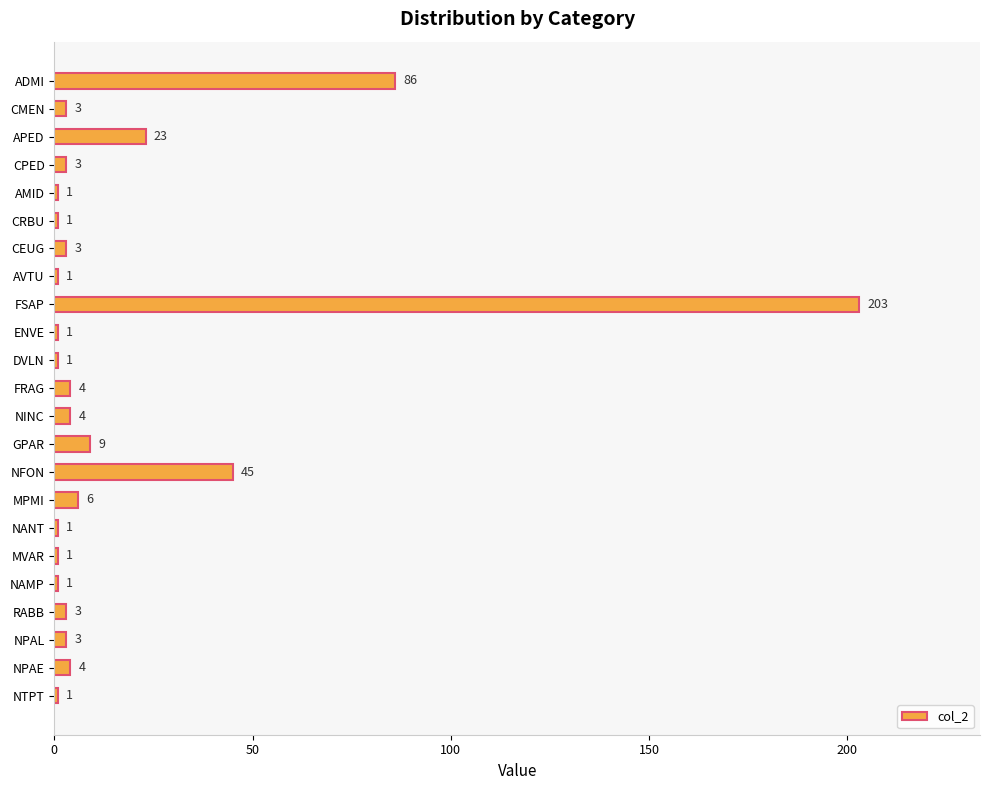

Is it true that the value at FSAP is 203?

True